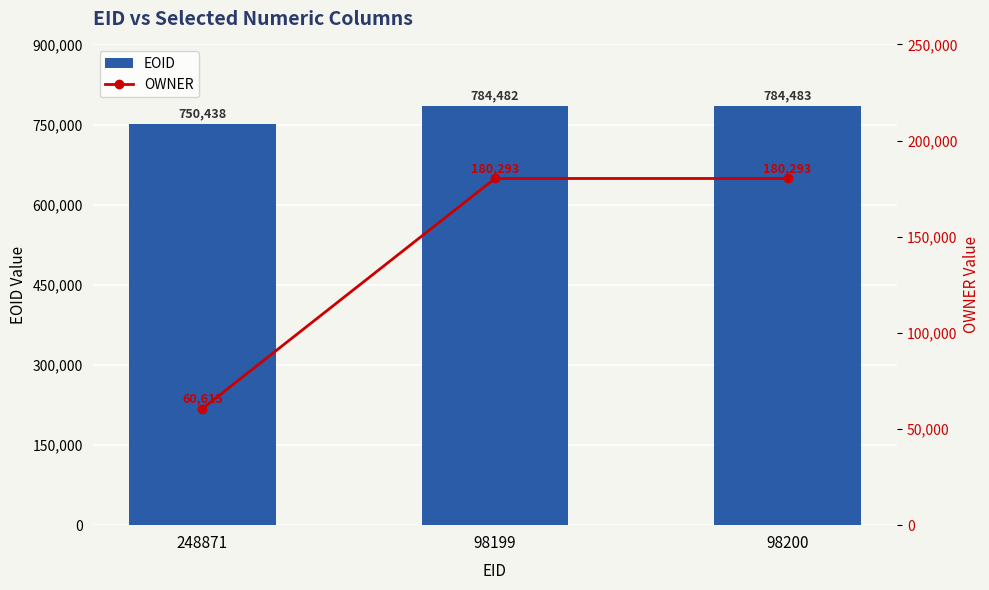

What position from the right is 98200?

1